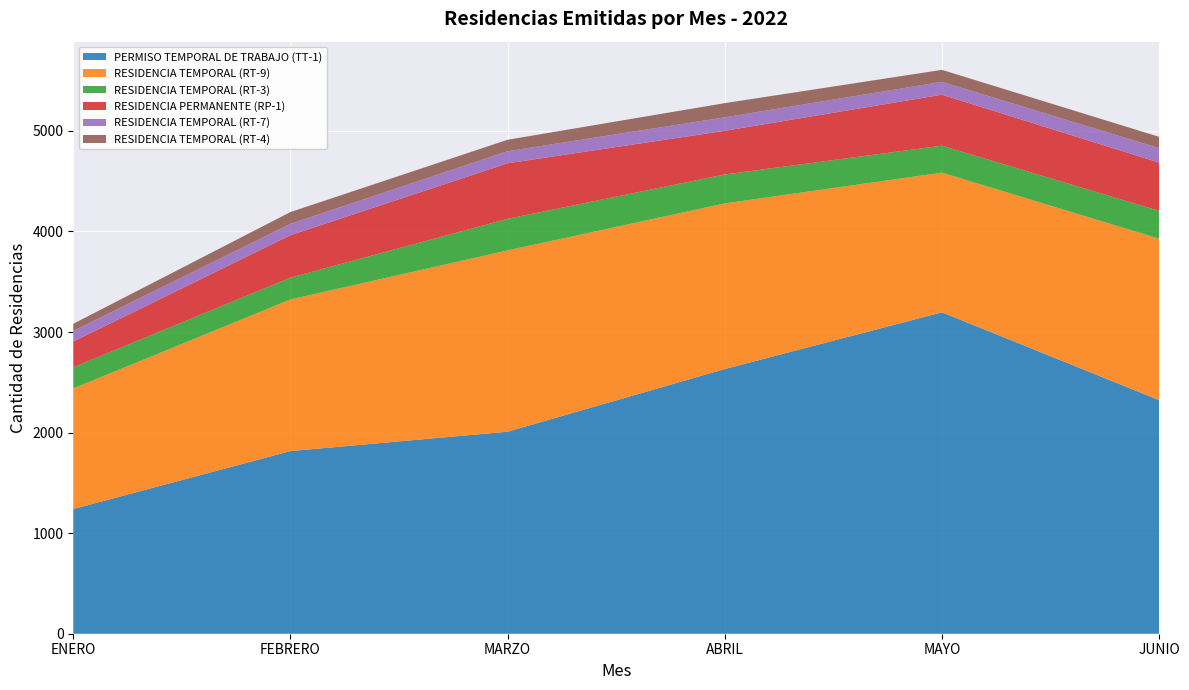

Reading left to right, extract all data points from this chart.

PERMISO TEMPORAL DE TRABAJO (TT-1): 1240	1816	2009	2632	3196	2323
RESIDENCIA TEMPORAL (RT-9): 1199	1508	1803	1647	1389	1605
RESIDENCIA TEMPORAL (RT-3): 211	217	314	288	268	277
RESIDENCIA PERMANENTE (RP-1): 255	422	552	434	507	480
RESIDENCIA TEMPORAL (RT-7): 106	113	120	134	128	143
RESIDENCIA TEMPORAL (RT-4): 71	117	114	141	119	113